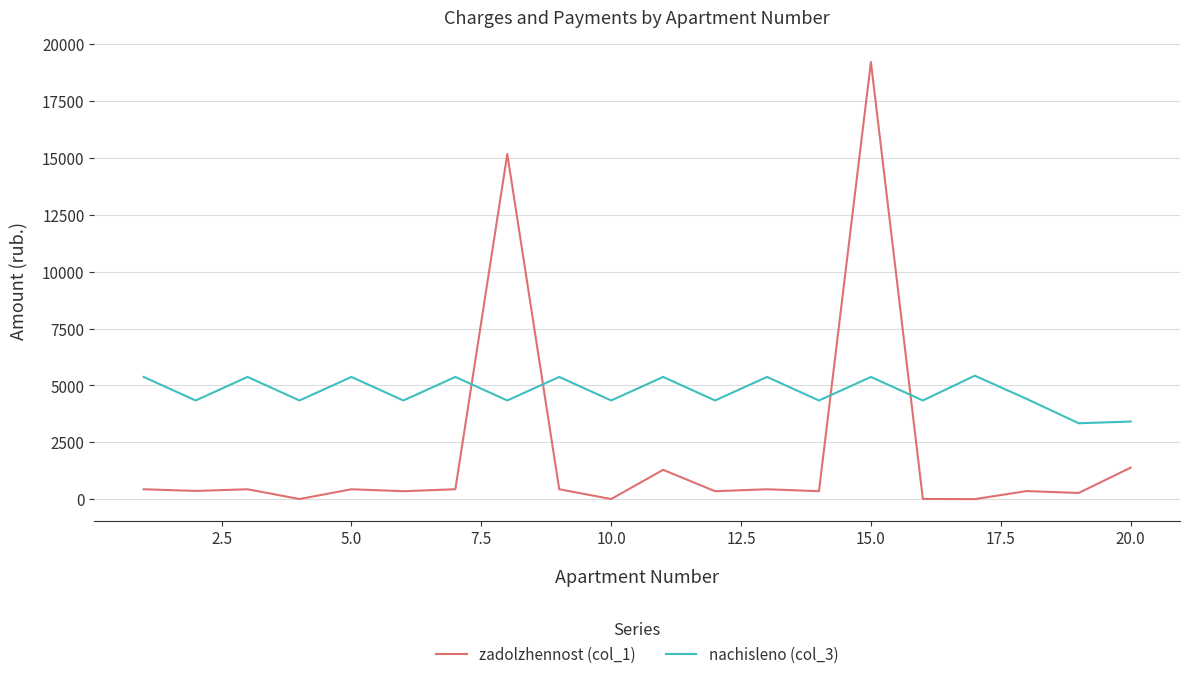

What are all the series names shown in the legend?

zadolzhennost (col_1), nachisleno (col_3)